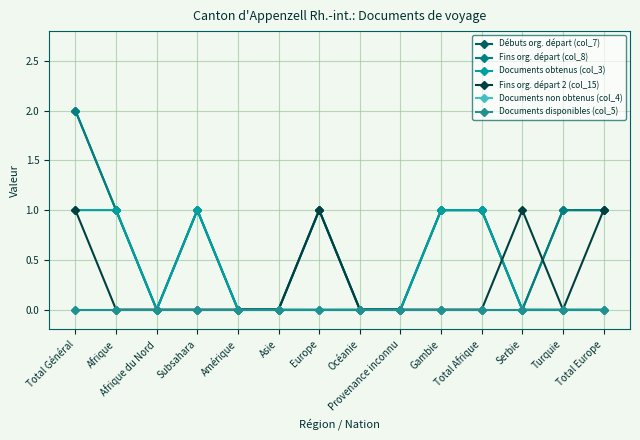

What position from the right is Total Europe?

1